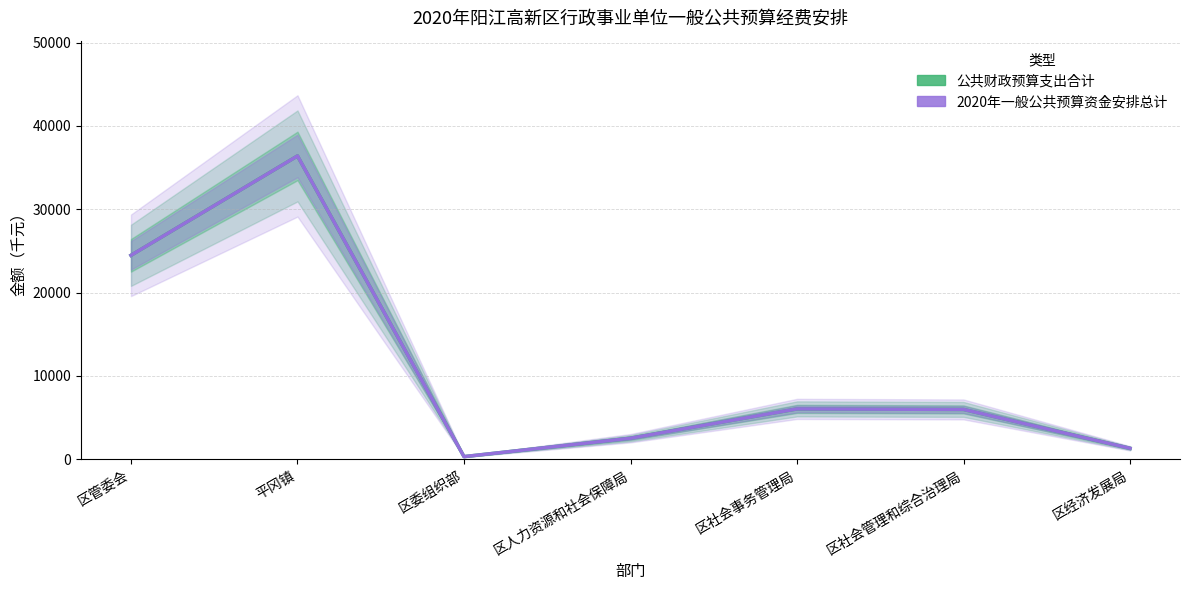

Where does the 公共财政预算支出合计 series first go above 5984?

区管委会